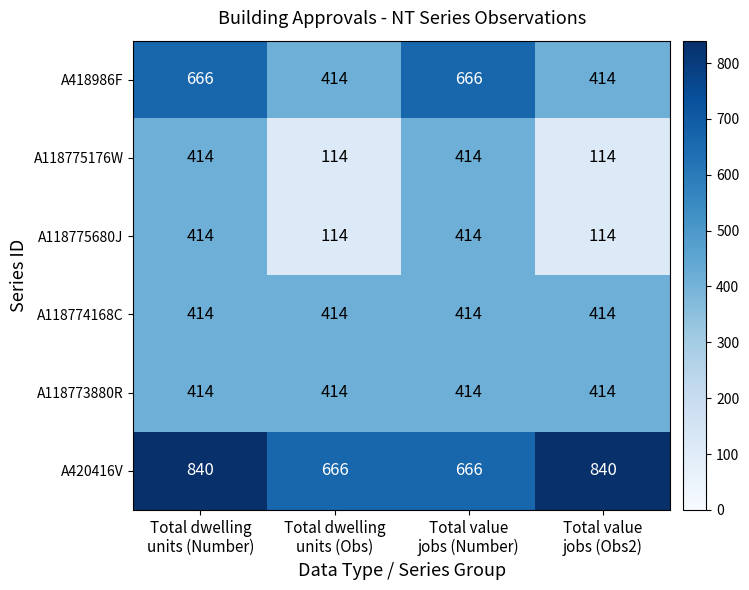

What is the difference between the highest and lowest values at Total value
jobs (Obs2)?

726